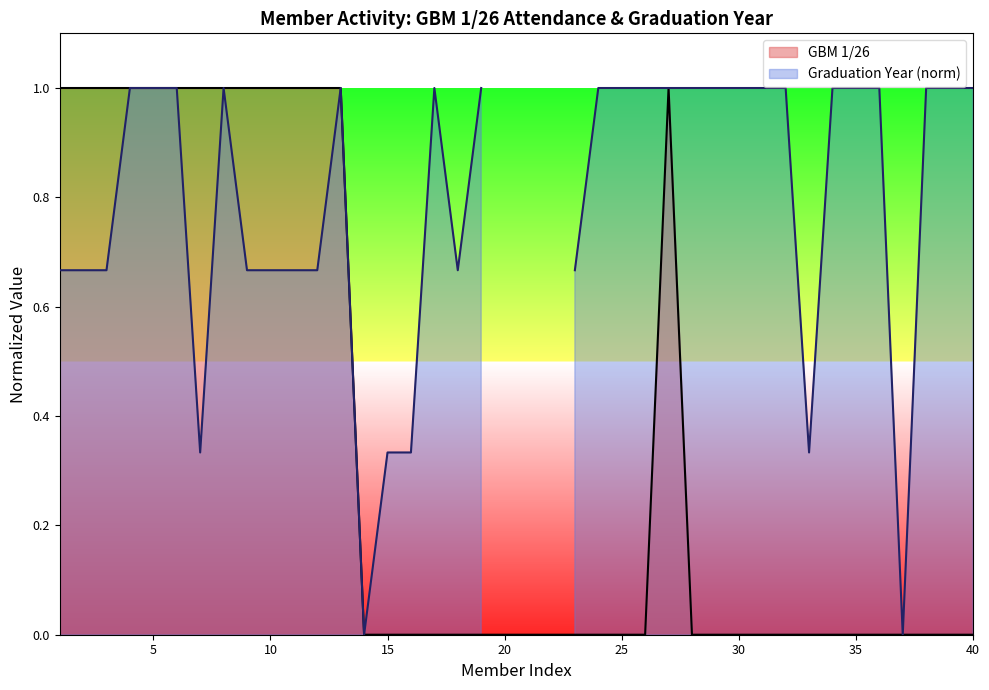

Count the values in the range 0 to 1.

40